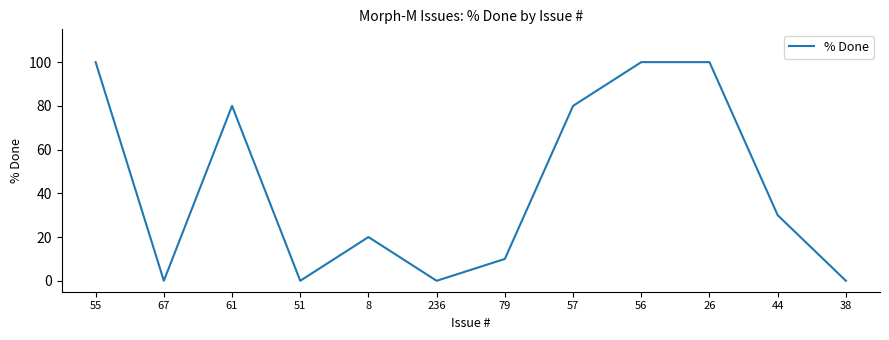

What is the greatest value displayed?

100